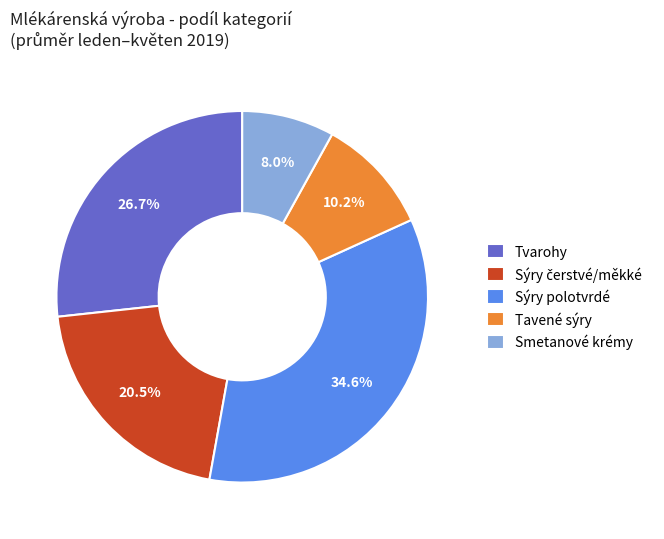

Which slice is the smallest?

Smetanové krémy